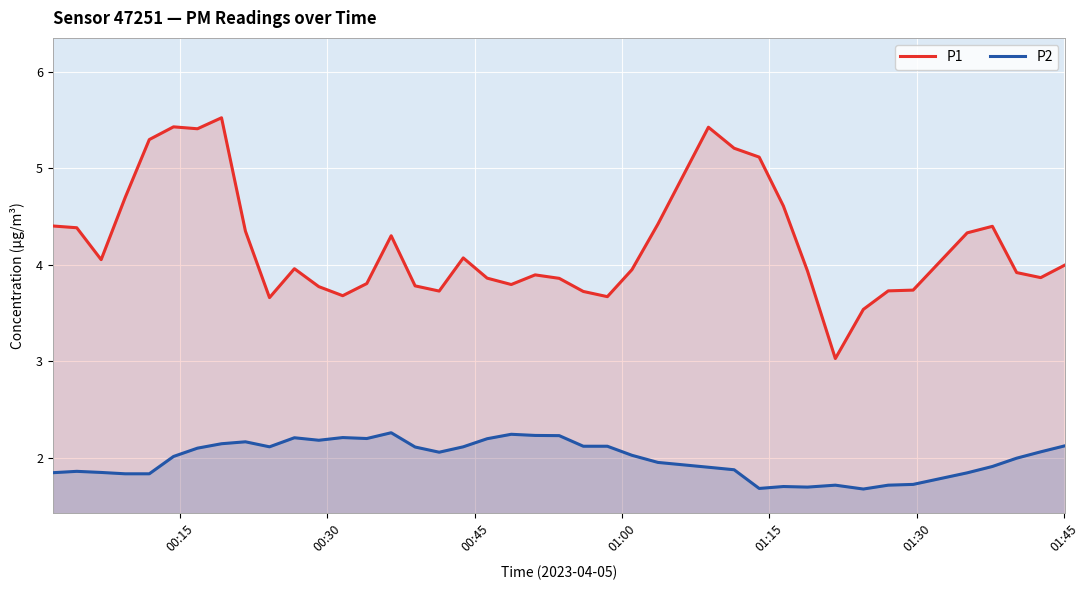

List the series in order of their overall mean, lowest first.

P2, P1